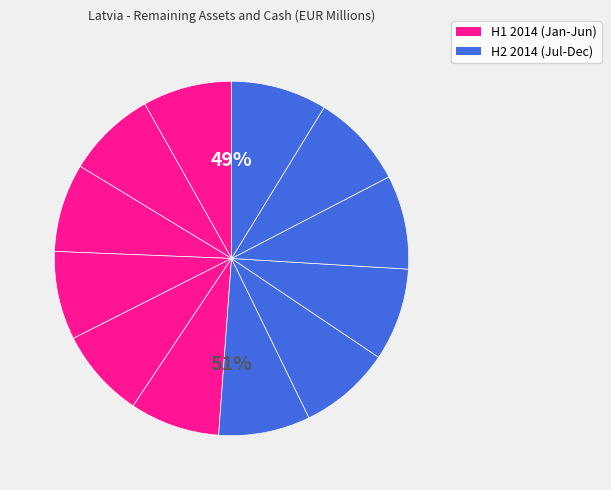

What percentage is the 2014-03 slice, to the nearest percent?

8%